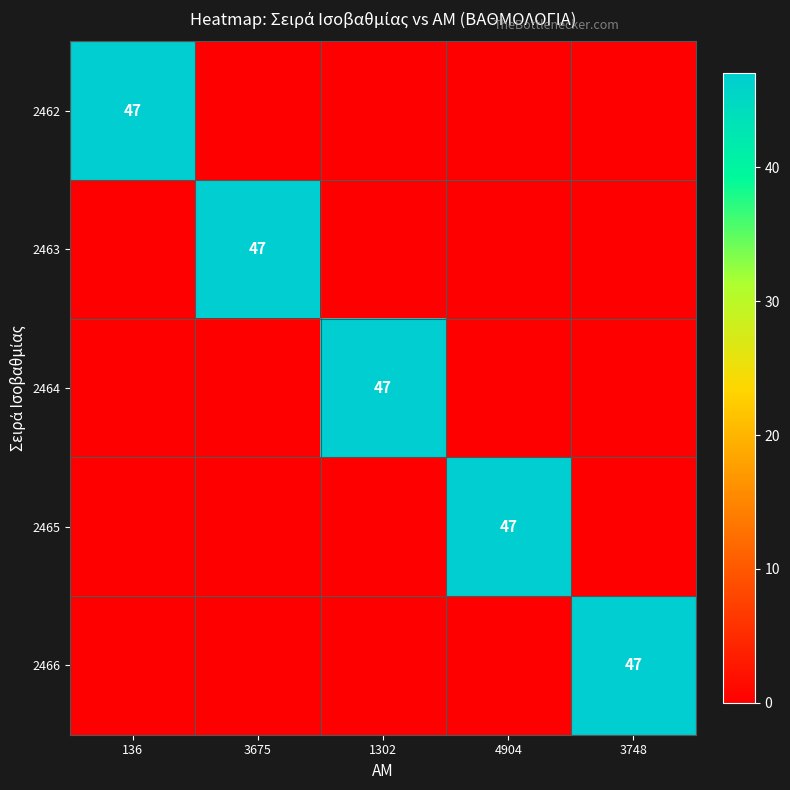

The value of 2463 at 4904 is -30. True or false?

False